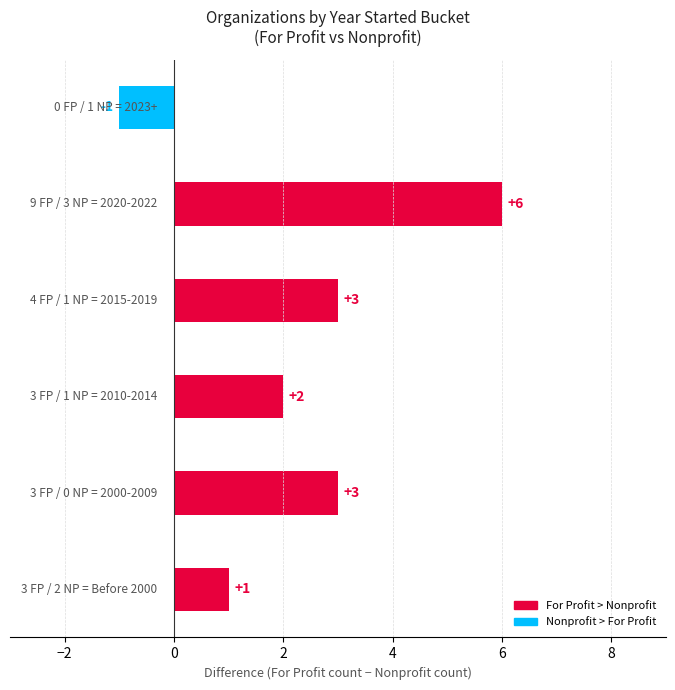

How many values are between 1 and 3?

4